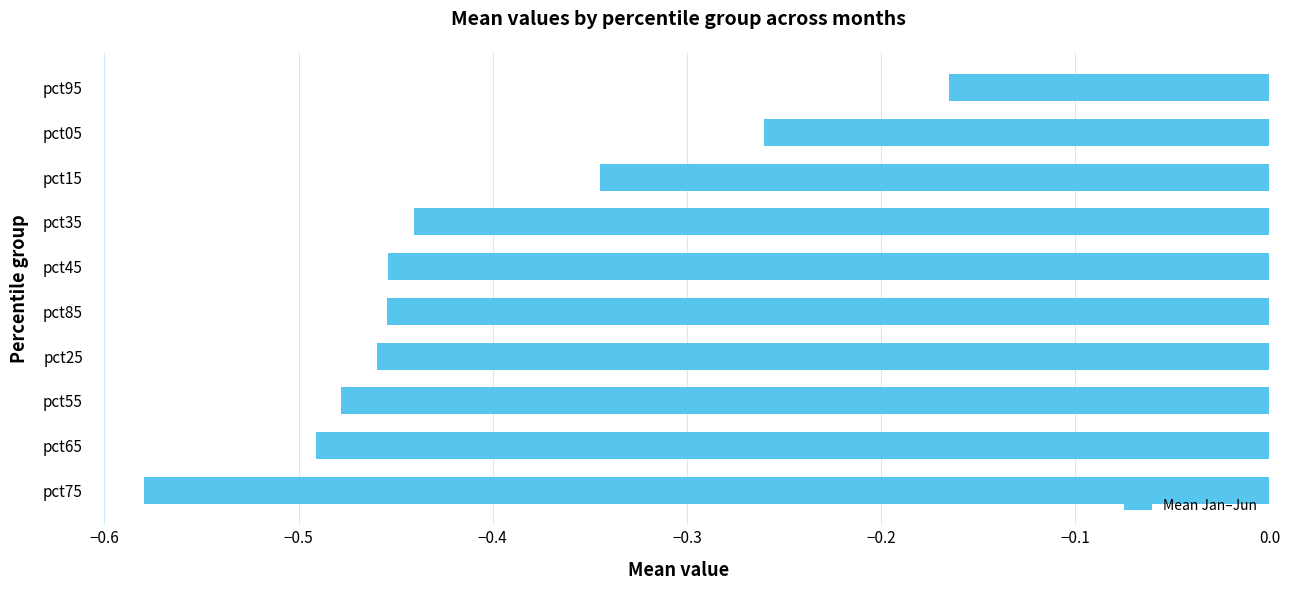

Which label corresponds to the largest value in the chart?

pct95